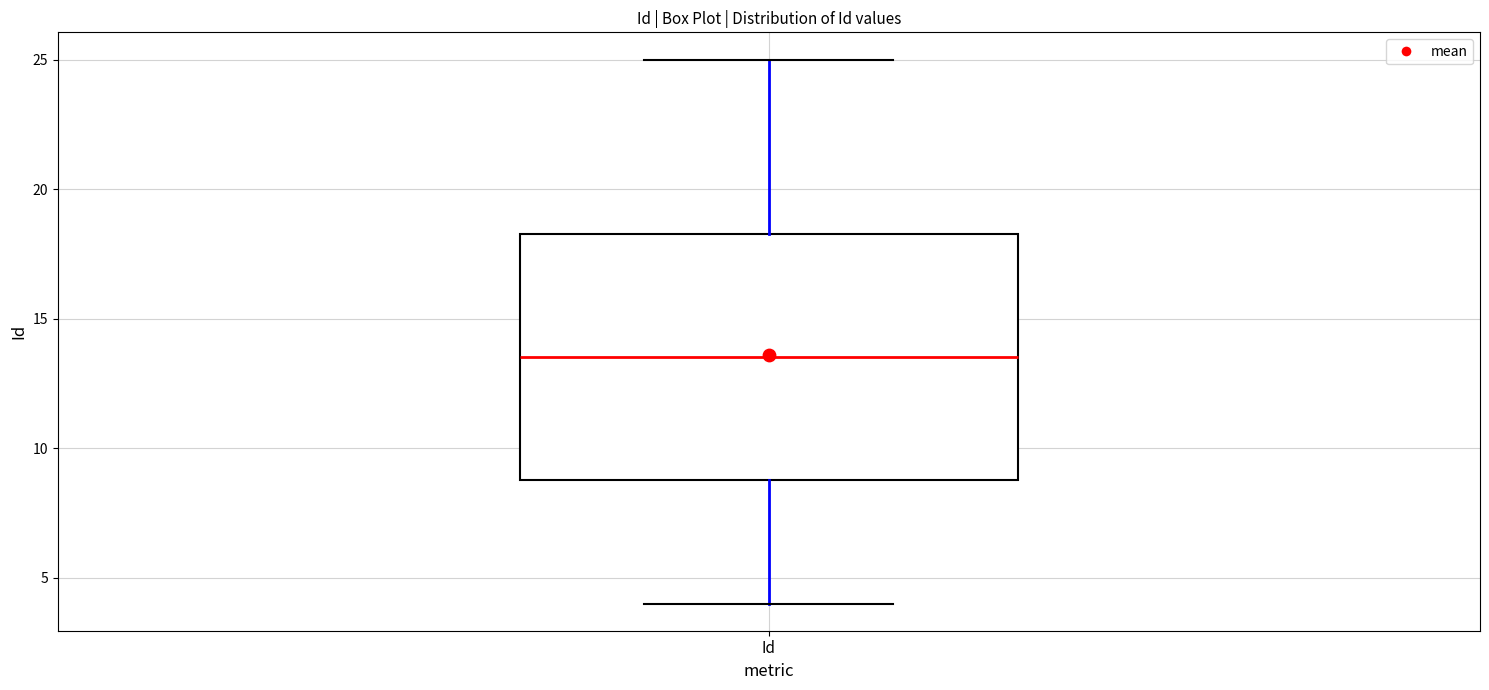

Read this box plot against the y-axis: the position of the median line, the range covered by the box, and the ends of both whiskers. The values are not printed on the chart, so give them approximately, as read against the axis.

median 13.5, box 9.0 to 18.5, whiskers 4.0 to 25.0